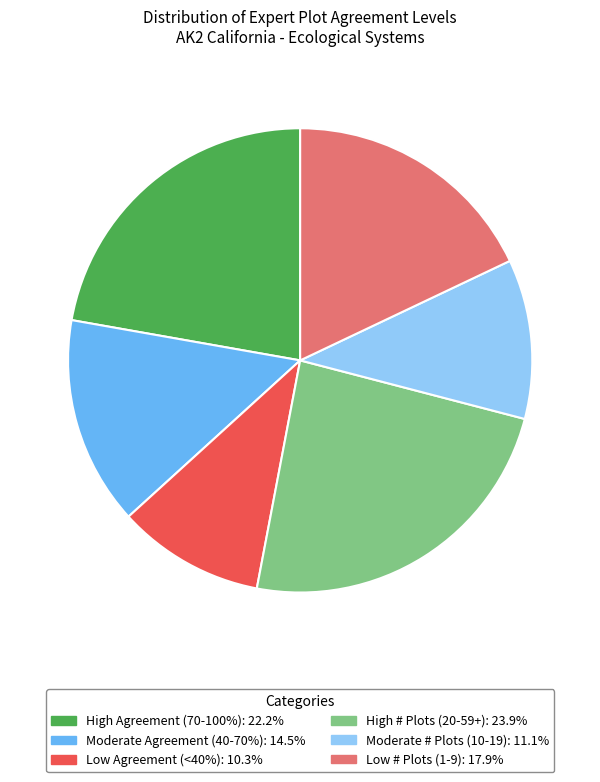

Is there a majority slice in this chart?

No